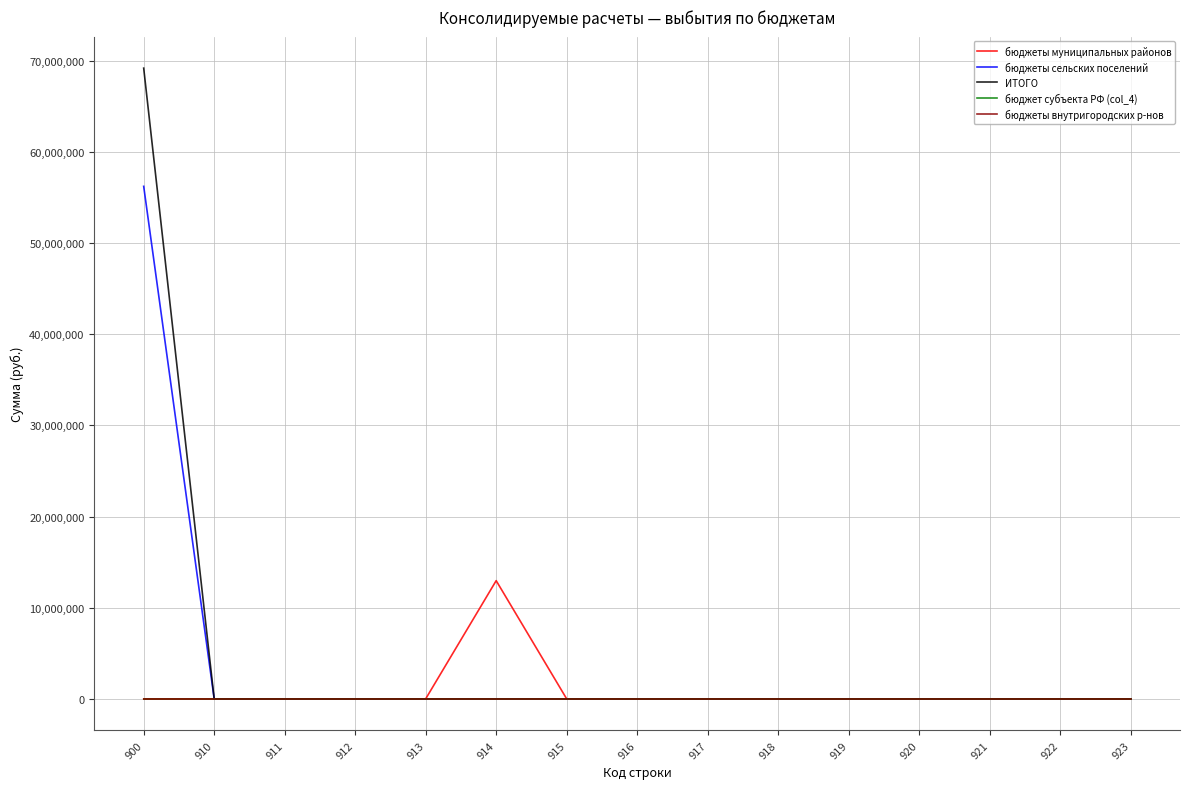

Does the chart display data point markers on the line(s)?

No